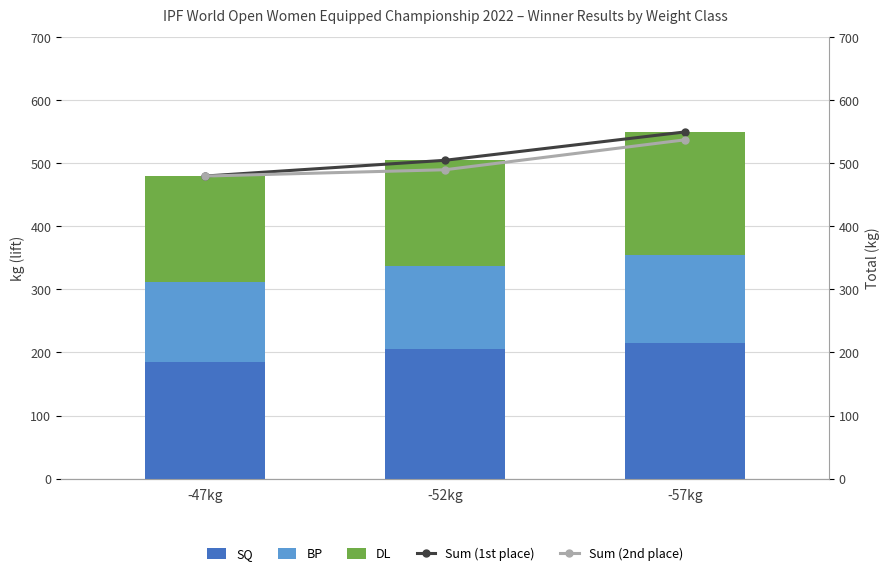

What is the difference between the SQ values at -57kg and -47kg?

30.0